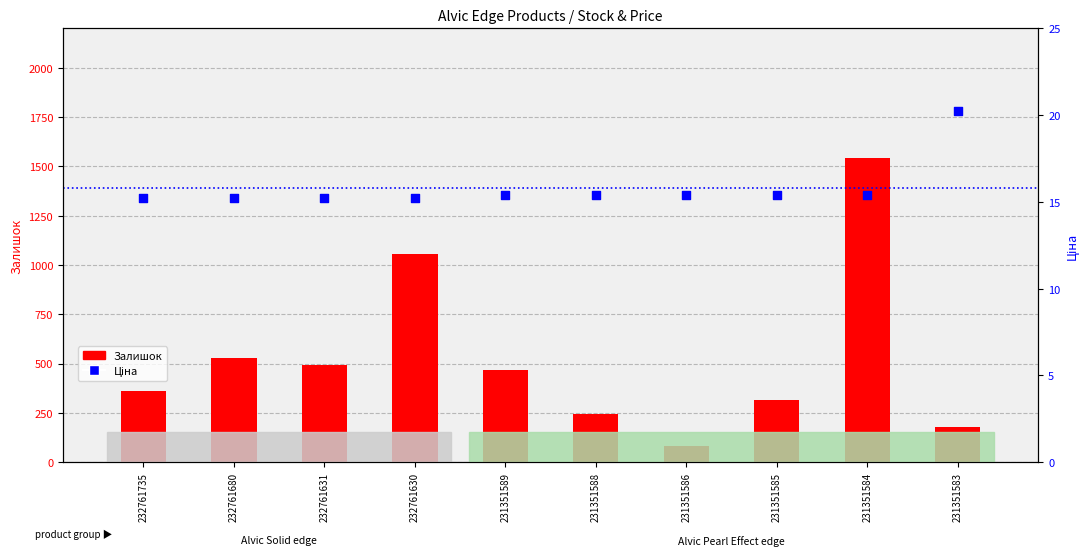

At how many categories does at least one series exceed 1458?

1